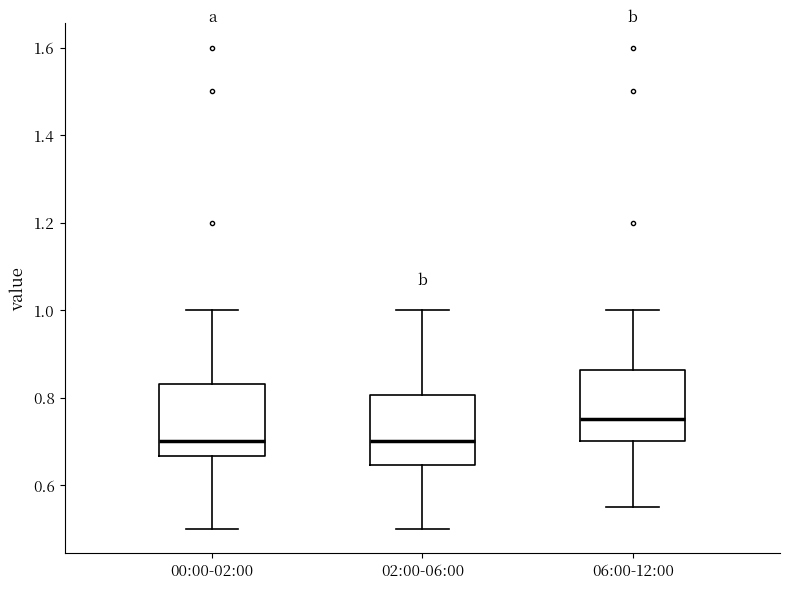

Where is the lower edge of the box for 00:00-02:00 on the y-axis? The values are not printed on the chart, so give them approximately, as read against the axis.

0.66